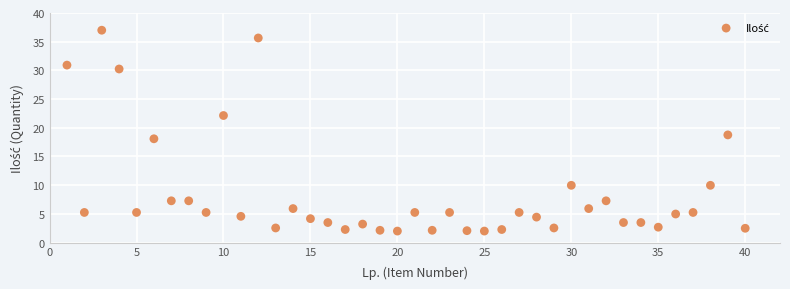

What is the range of Y values (max minus min)?

35.0